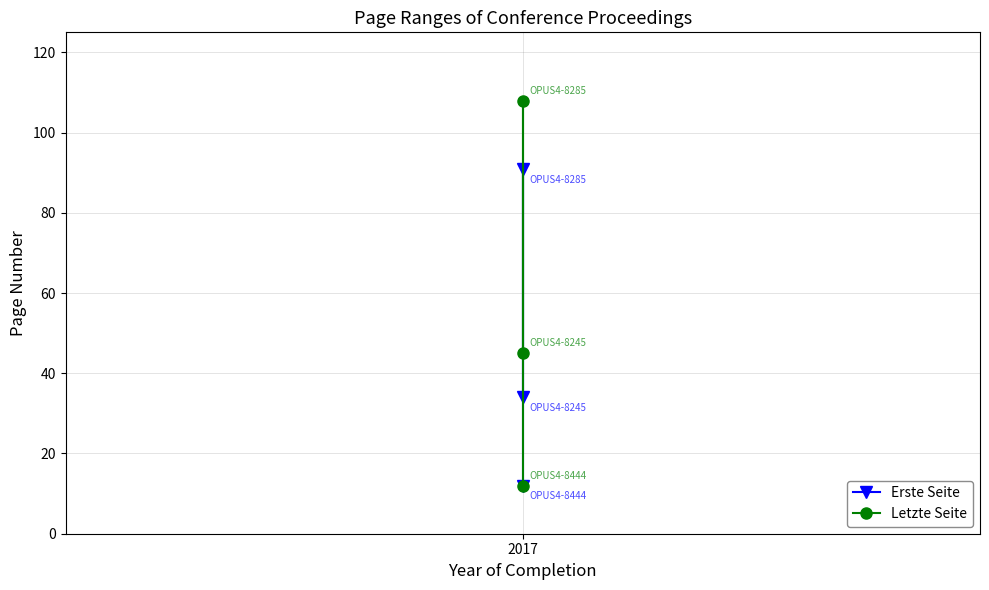

Reading right to left, transcribe all the data shown in this chart.

Erste Seite: 12	91	34
Letzte Seite: 12	108	45